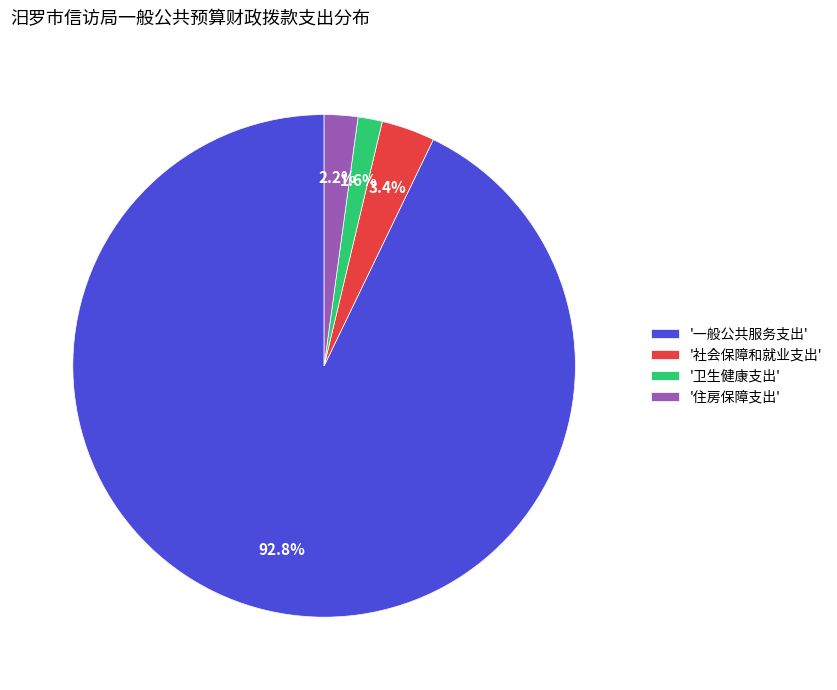

Which category accounts for the majority?

'一般公共服务支出'